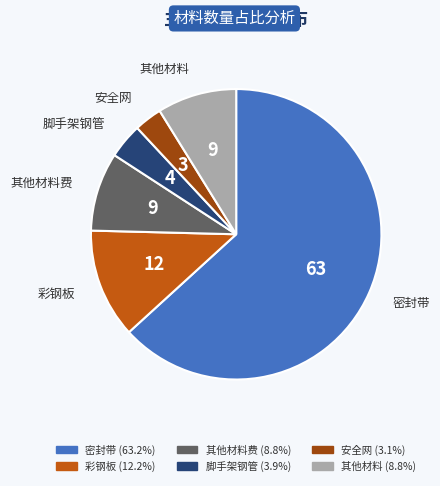

Does any single category account for the majority?

Yes